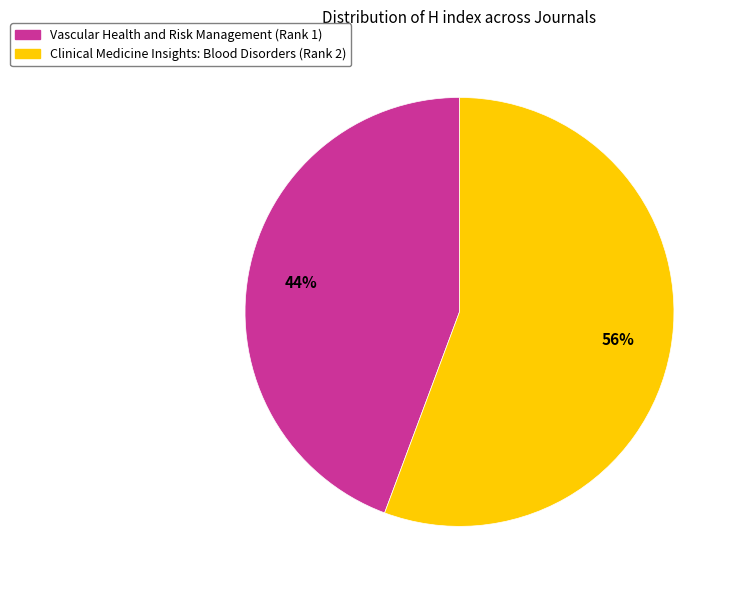

Which slice represents more than half of the pie?

Clinical Medicine Insights: Blood Disorders (Rank 2)